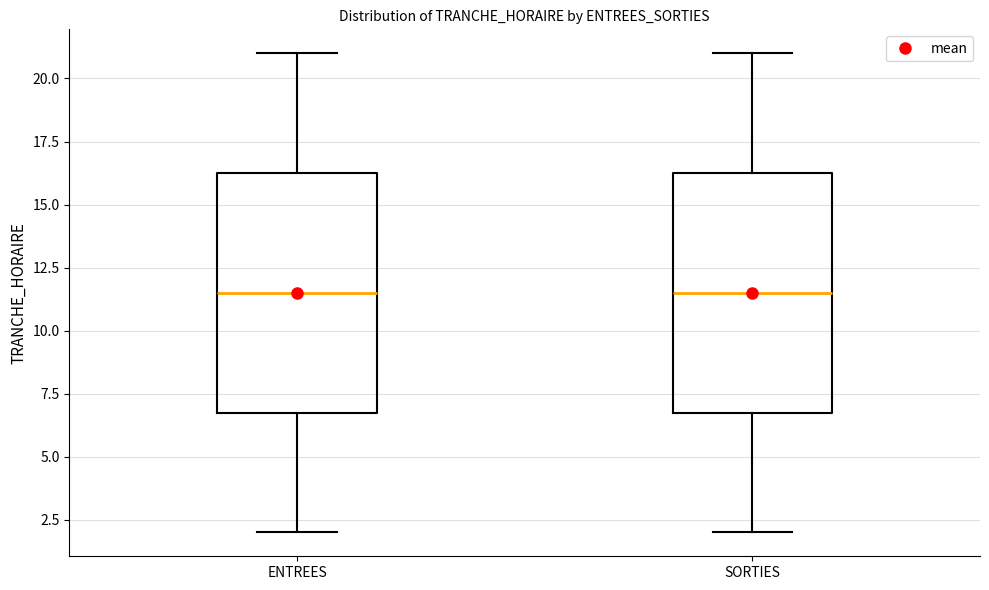

Reading left to right, transcribe this box plot: for each box, give where its median line is, the range the box spans, and where its two whiskers end, as read against the y-axis. The values are not printed on the chart, so give them approximately, as read against the axis.

ENTREES: median 11.5, box 7.0 to 16.5, whiskers 2.0 to 21.0
SORTIES: median 11.5, box 7.0 to 16.5, whiskers 2.0 to 21.0